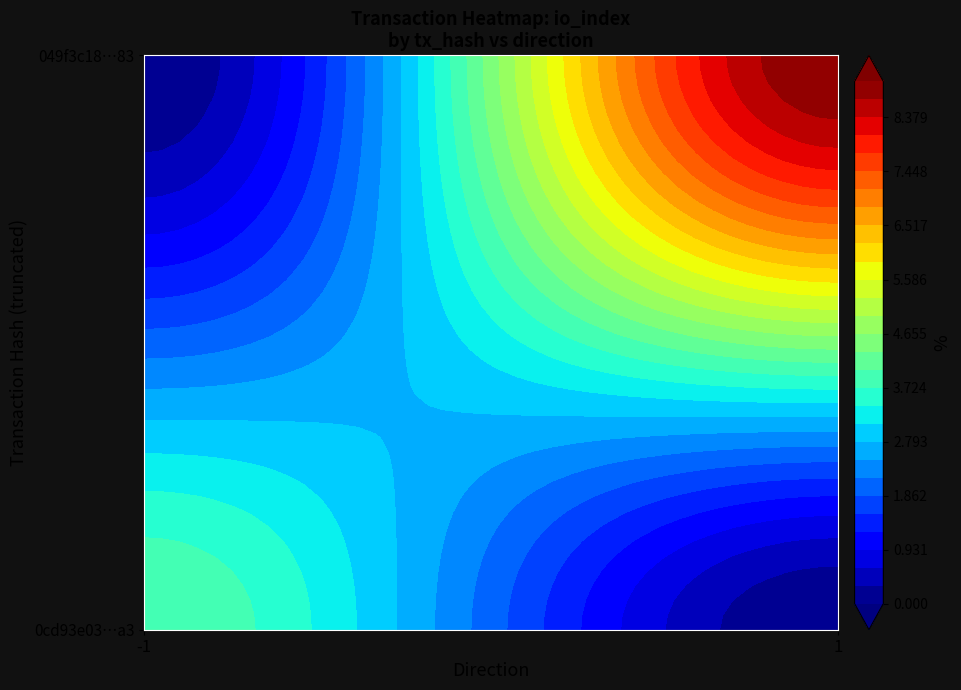

How many distinct data groups are displayed?

2